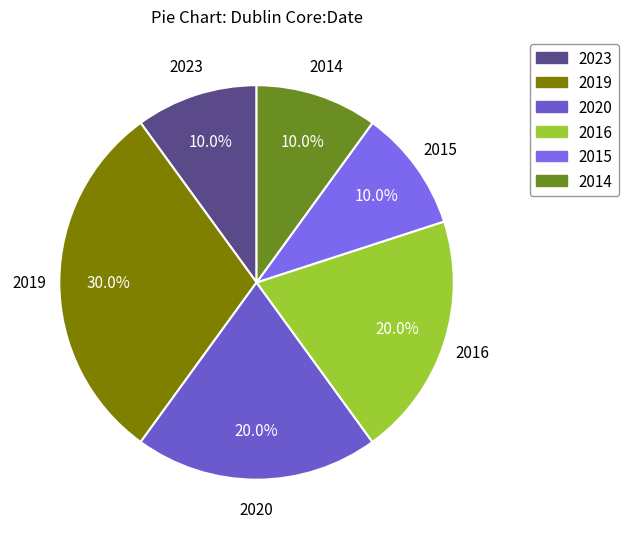

True or false: 2019 accounts for 37% of the total.

False